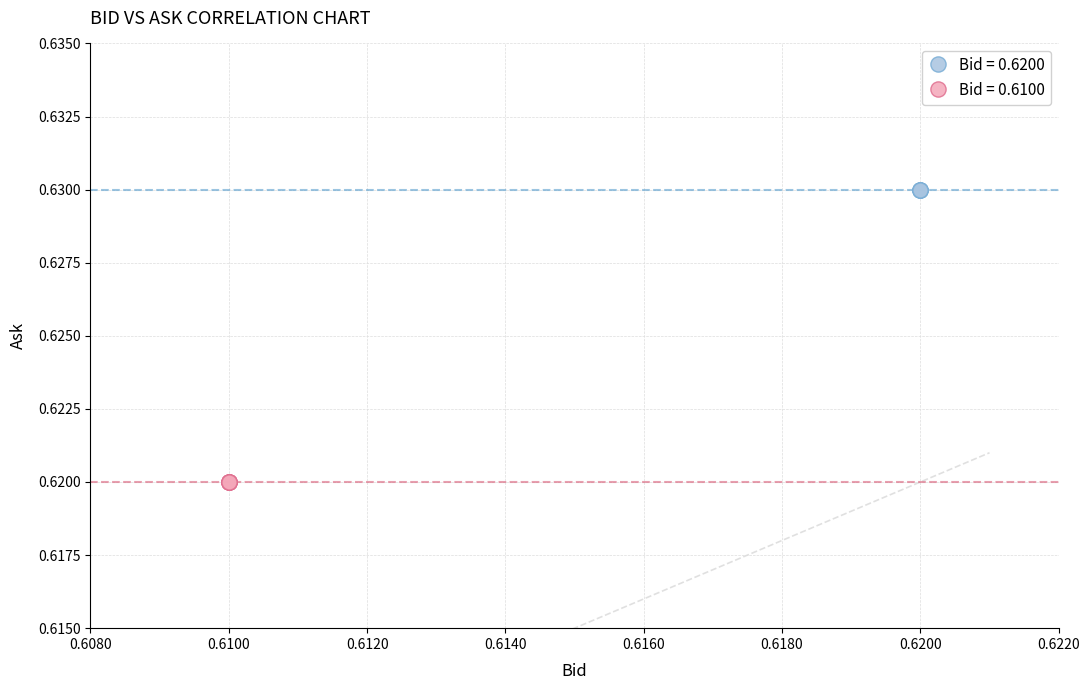

Which series contains the highest Y value?

Bid = 0.6200